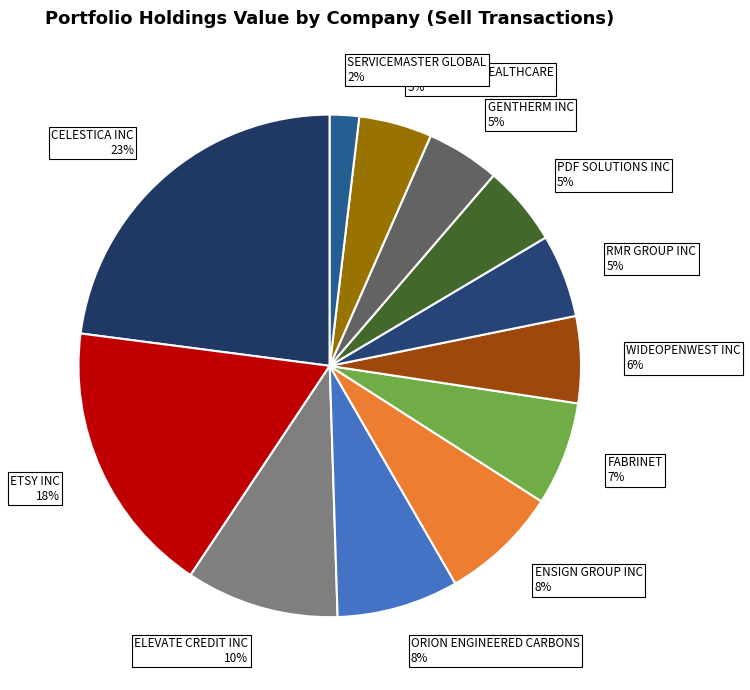

Is there a majority slice in this chart?

No